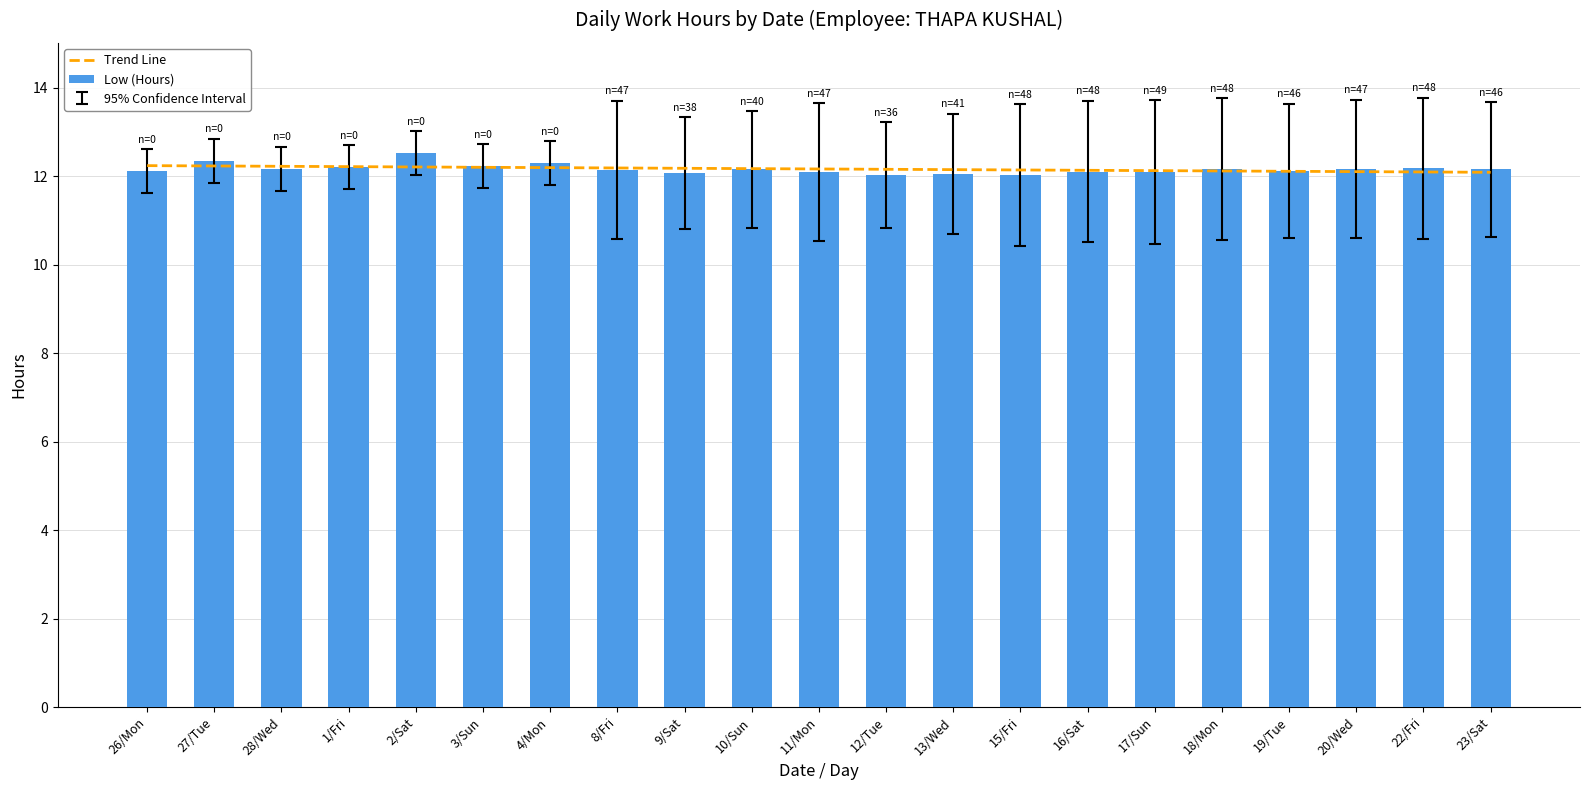

What position from the right is 27/Tue?

20